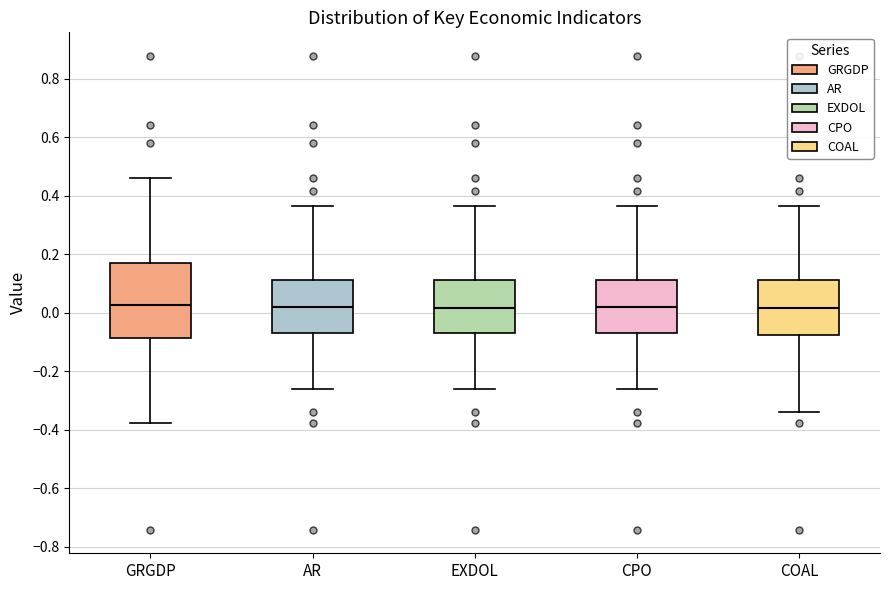

Where does the median line of the box for EXDOL sit on the y-axis? The values are not printed on the chart, so give them approximately, as read against the axis.

0.02